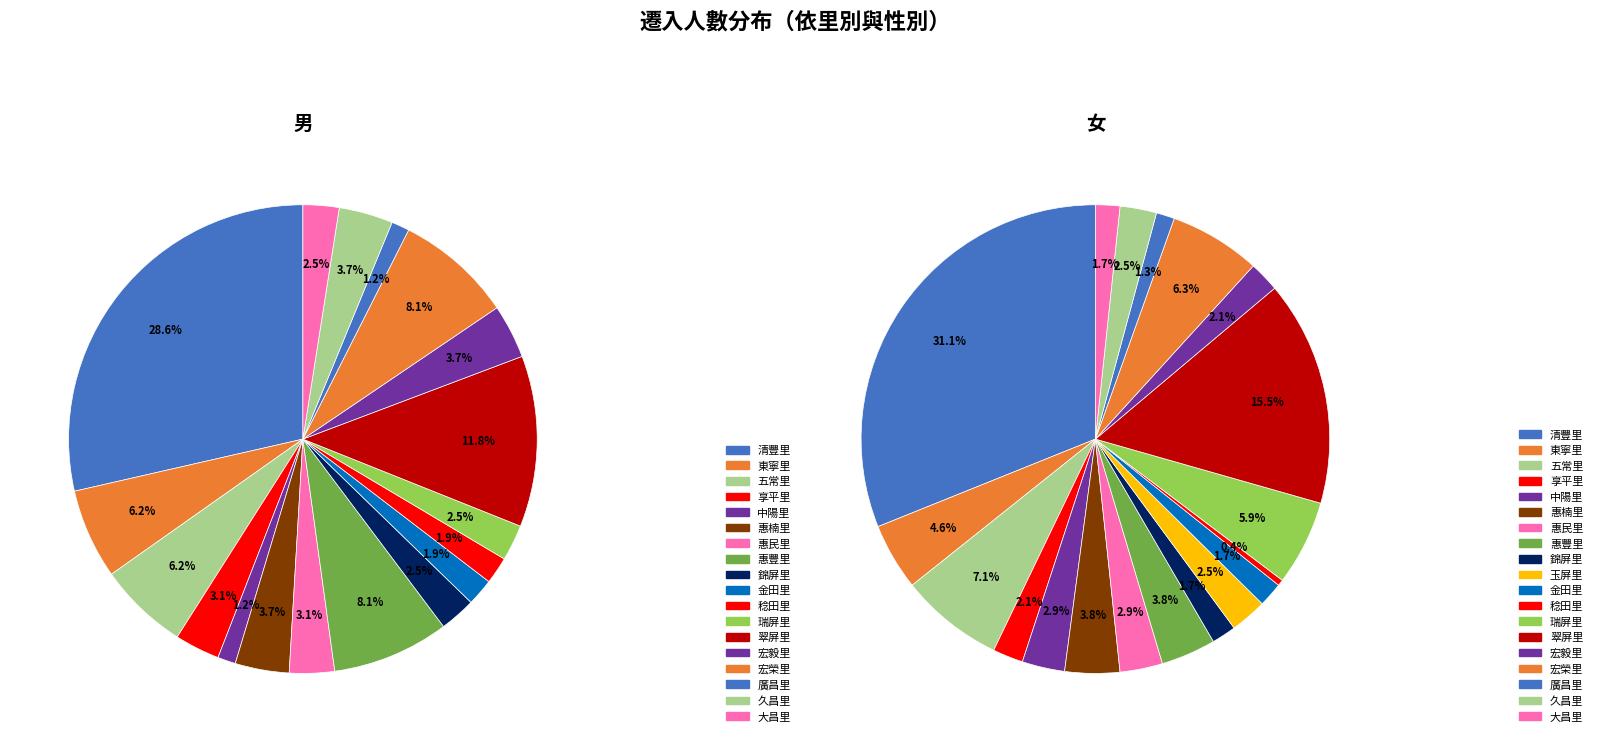

To the nearest percent, what is the difference between the 惠楠里 and 翠屏里 slice percentages?

12%